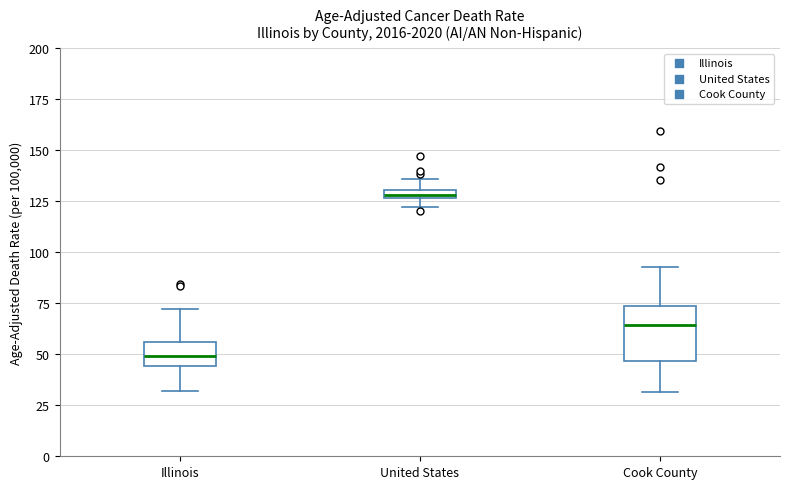

Where does the upper whisker of the box for United States end on the y-axis? The values are not printed on the chart, so give them approximately, as read against the axis.

135